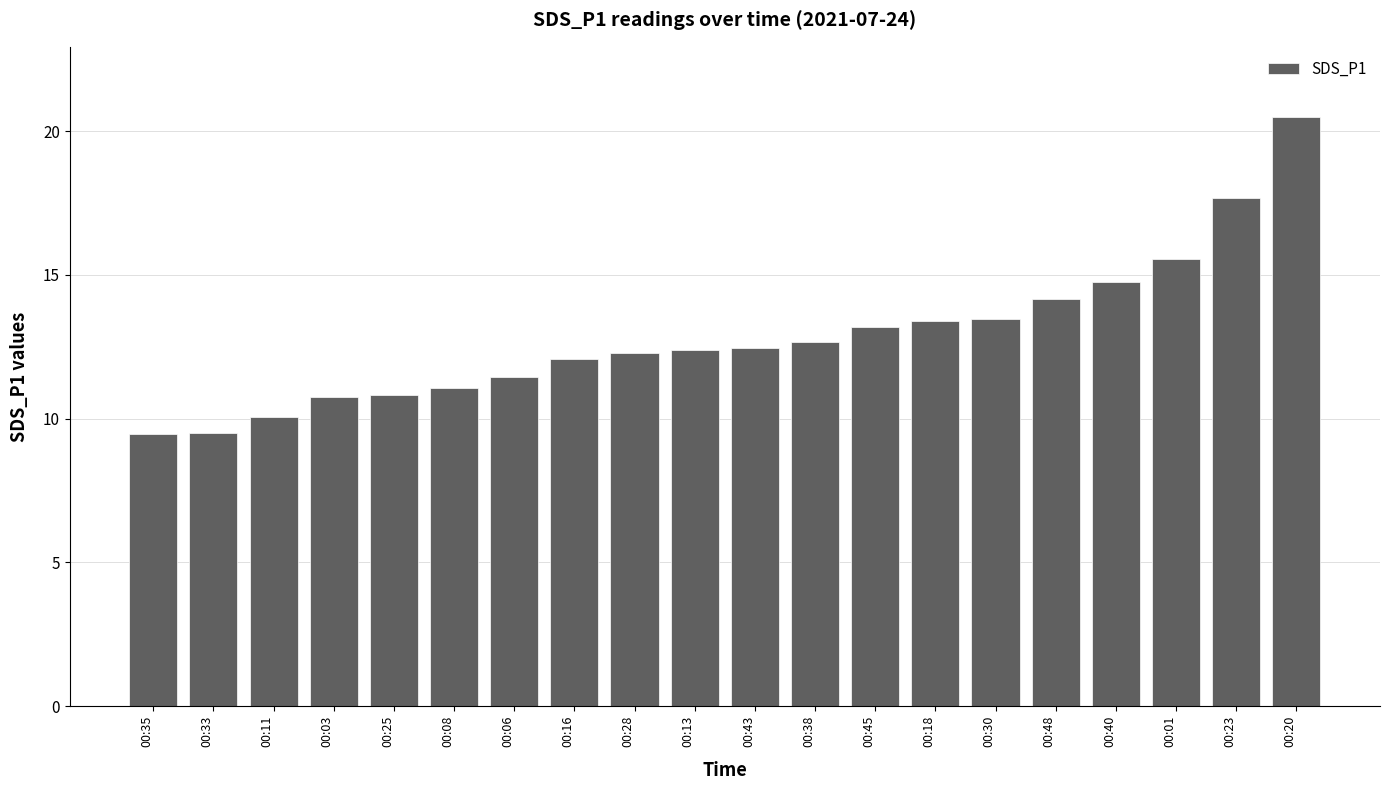

Is it true that the value at 00:06 is 11.4?

True